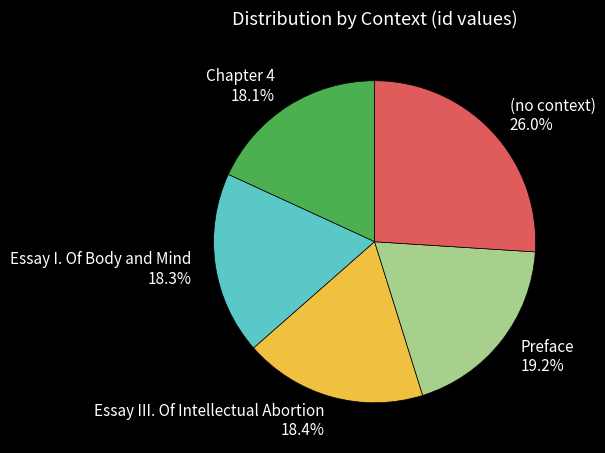

To the nearest percent, what percentage of the pie is Essay III. Of Intellectual Abortion?

18%